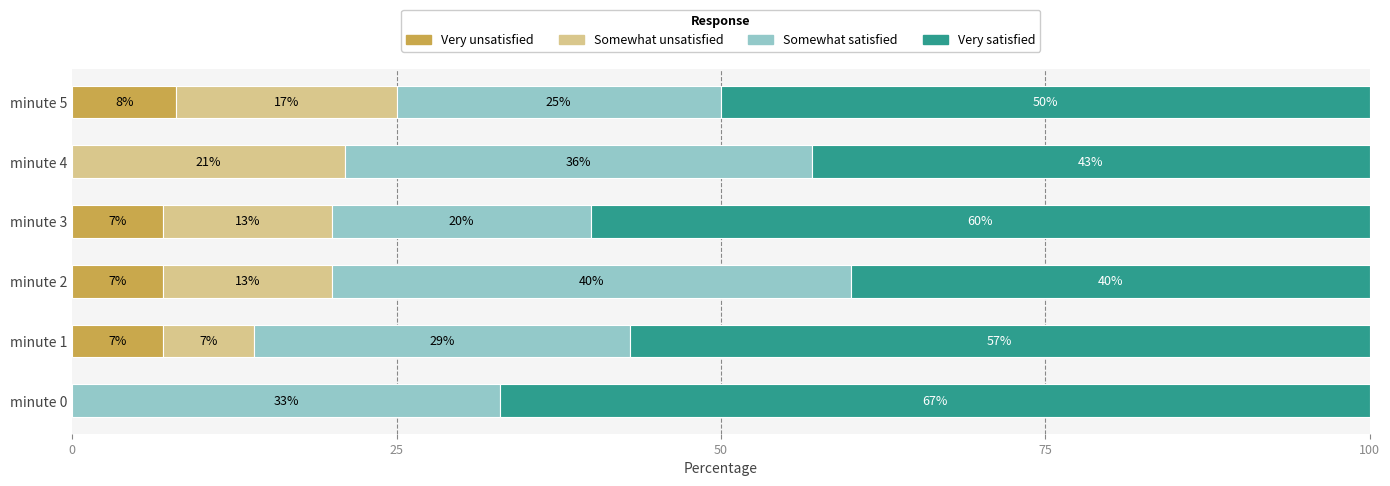

What is the highest value of the Very unsatisfied series?

8